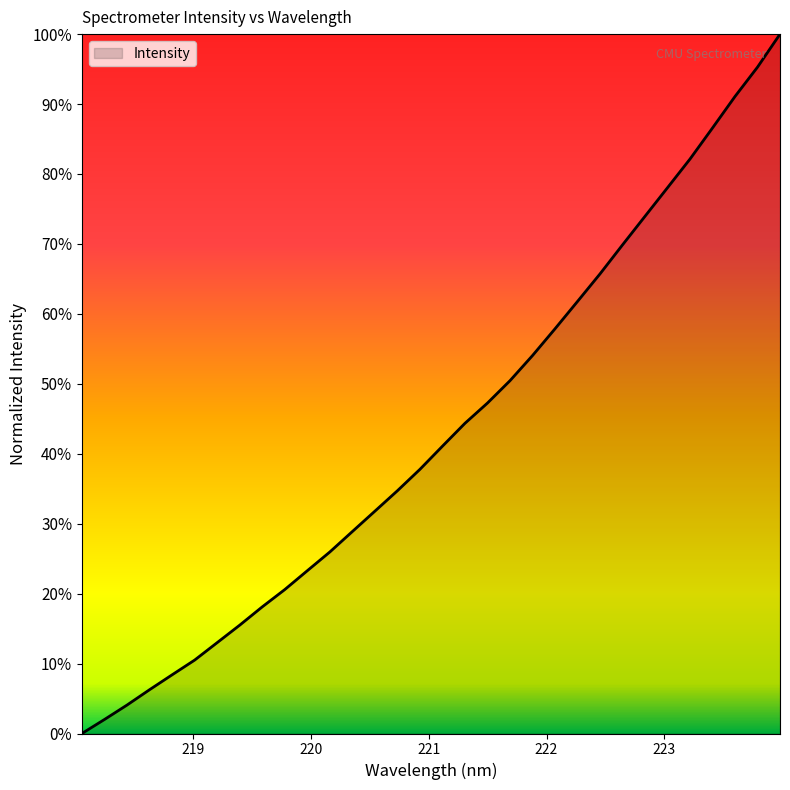

Does the chart have visible grid lines?

No